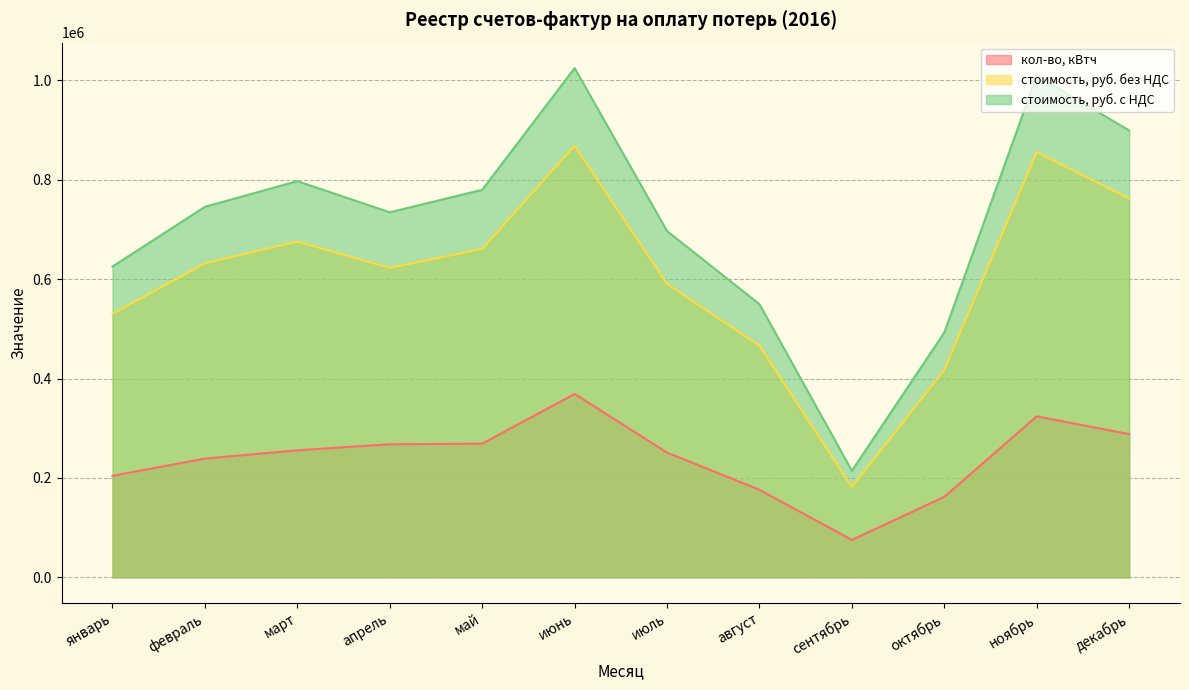

Which series has the largest total across all categories?

стоимость, руб. с НДС